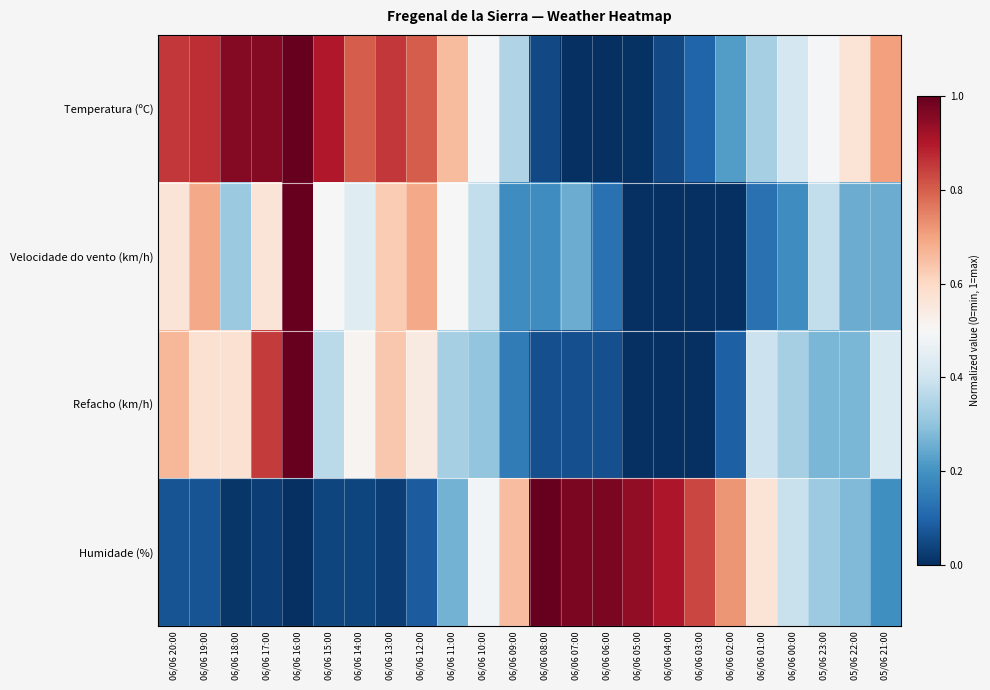

How many distinct data groups are displayed?

4